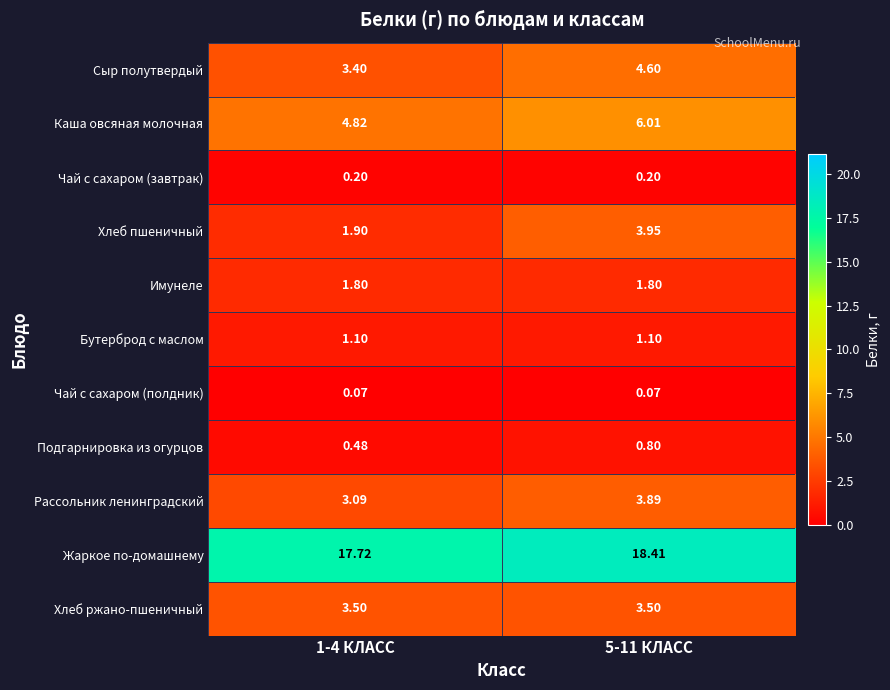

At how many categories does at least one series exceed 12?

2